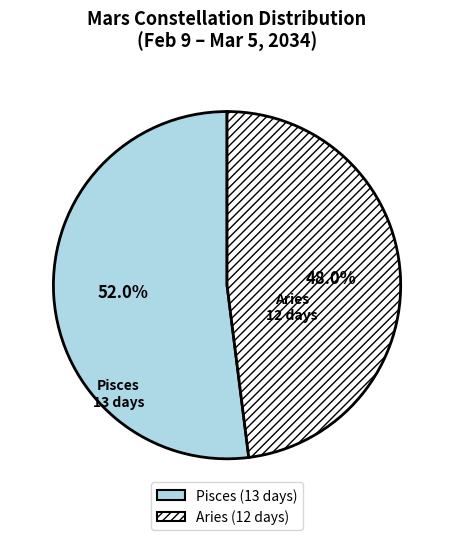

Is Aries the majority of the pie?

No